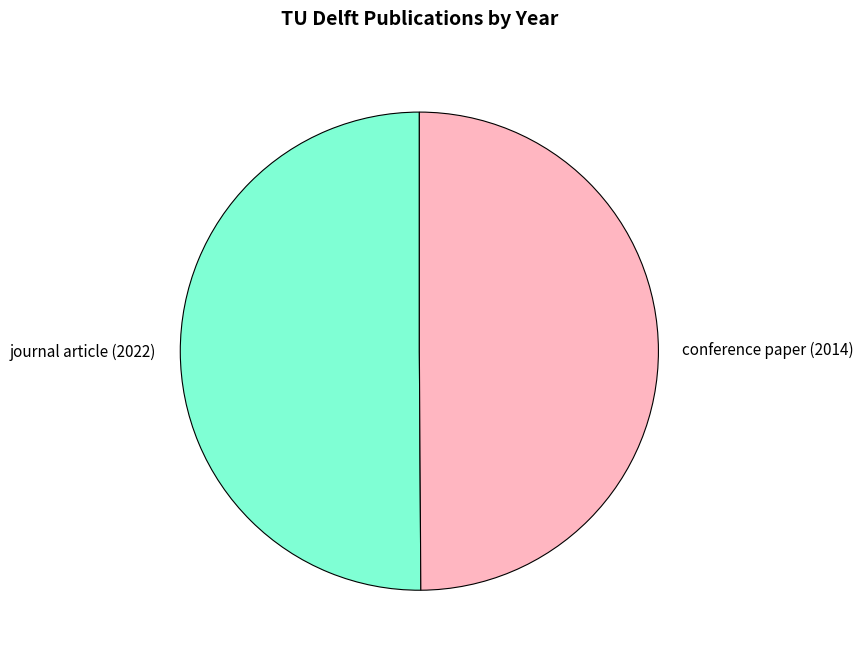

Count the number of slices in the pie.

2